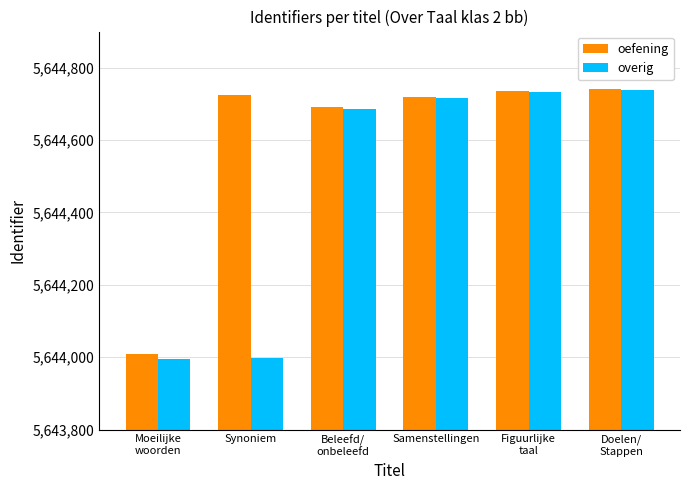

What is the lowest value of the oefening series?

5644010